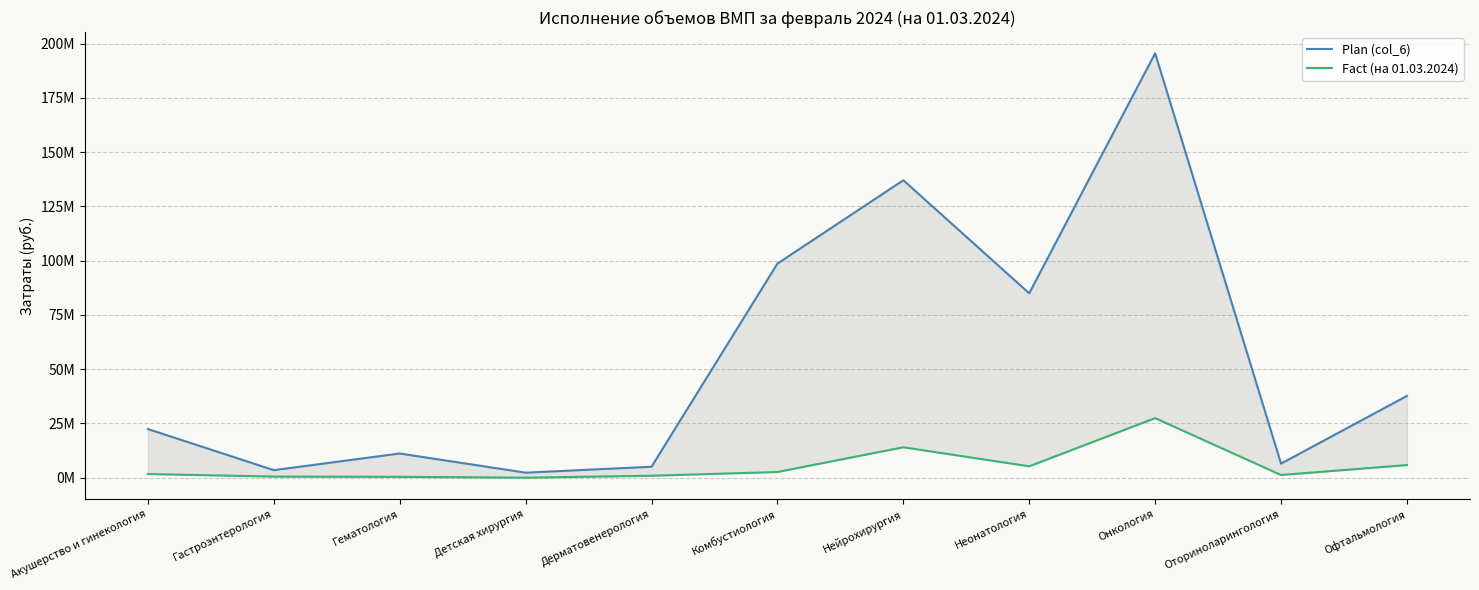

What is the label of the 10th point from the left?

Оториноларингология